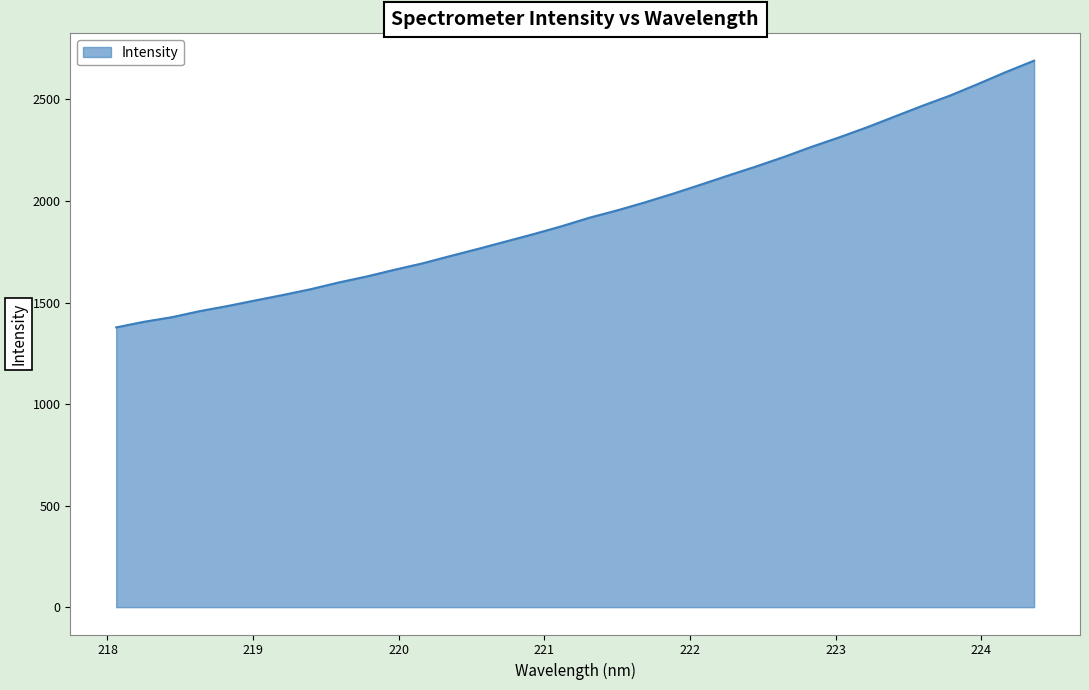

What is the greatest value displayed?

2691.2